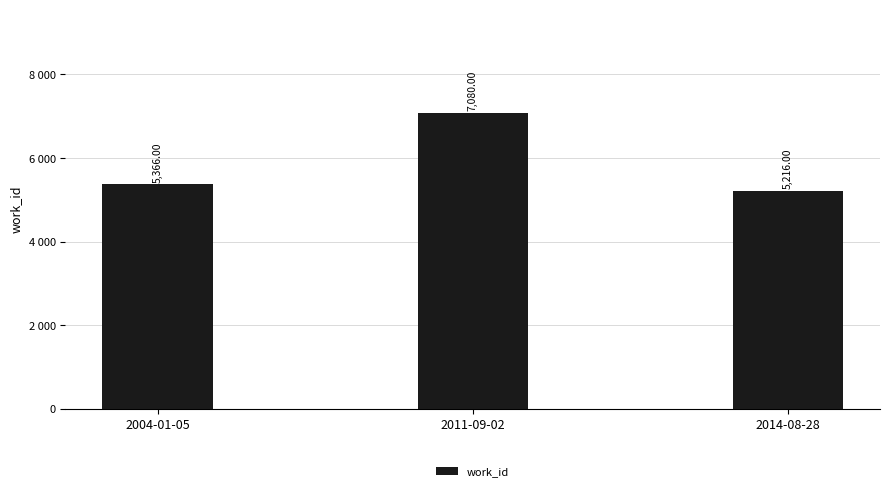

Rank the categories by value from lowest to highest.

2014-08-28, 2004-01-05, 2011-09-02